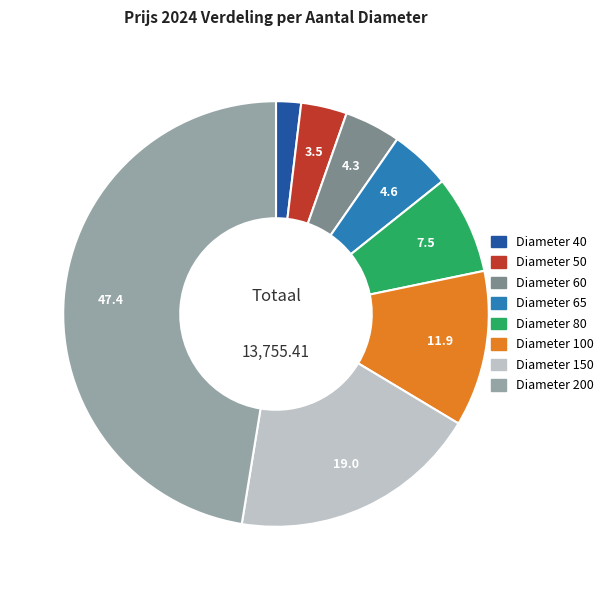

Count the number of slices in the pie.

8